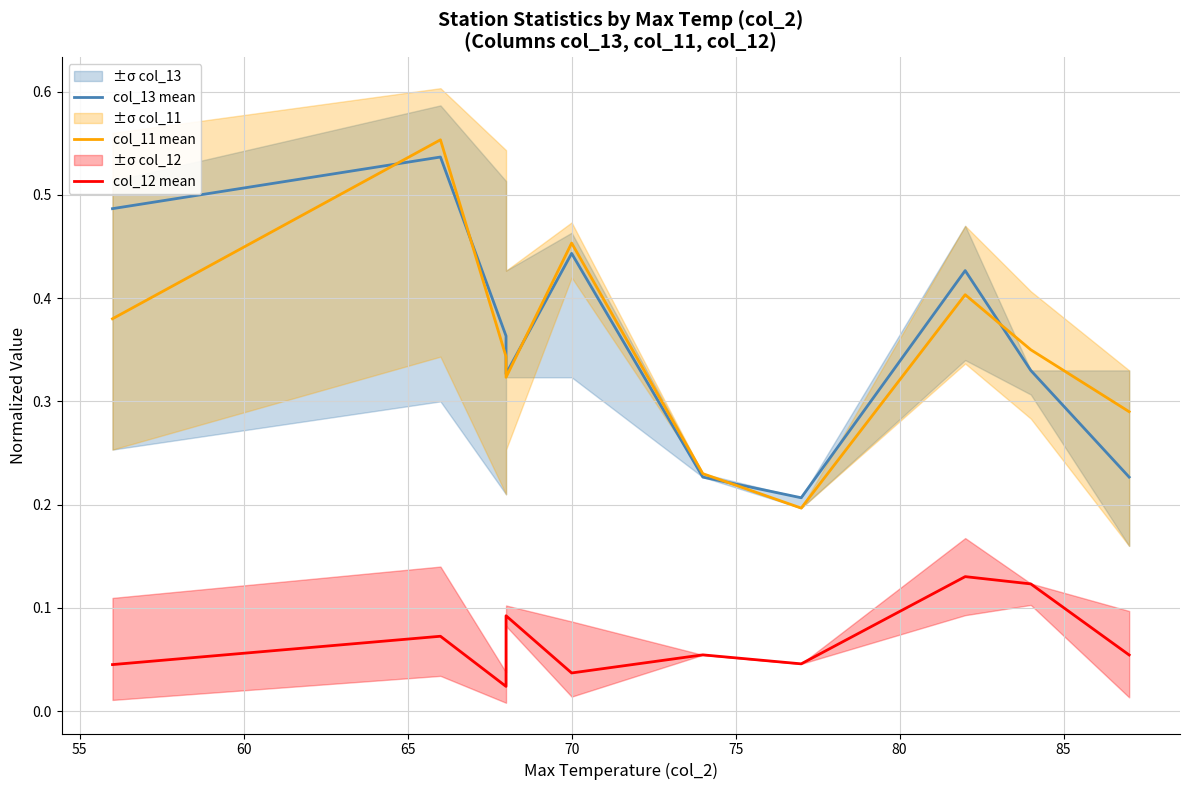

How many col_11 mean values are between 0 and 1?

10